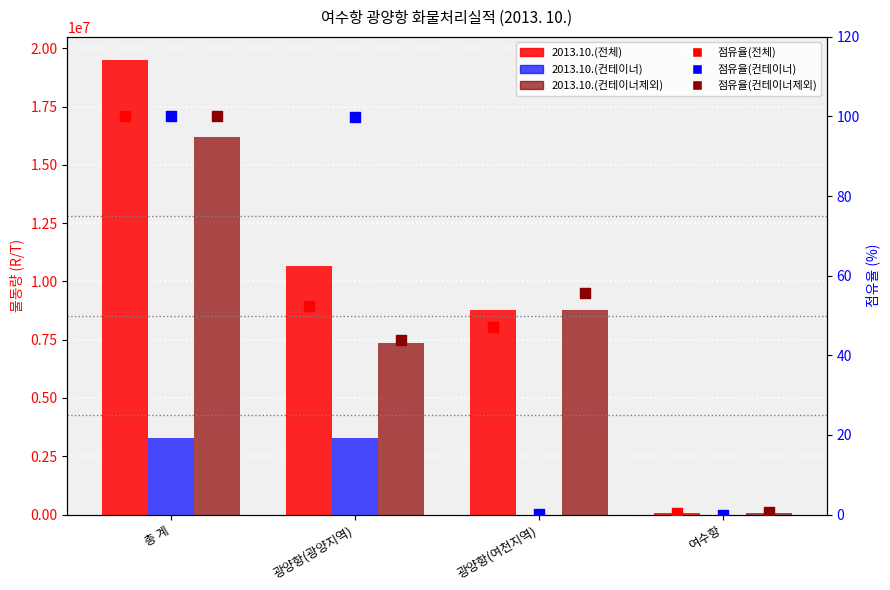

What are all the series names shown in the legend?

2013.10.(전체), 2013.10.(컨테이너), 2013.10.(컨테이너제외), 점유율(전체), 점유율(컨테이너), 점유율(컨테이너제외)